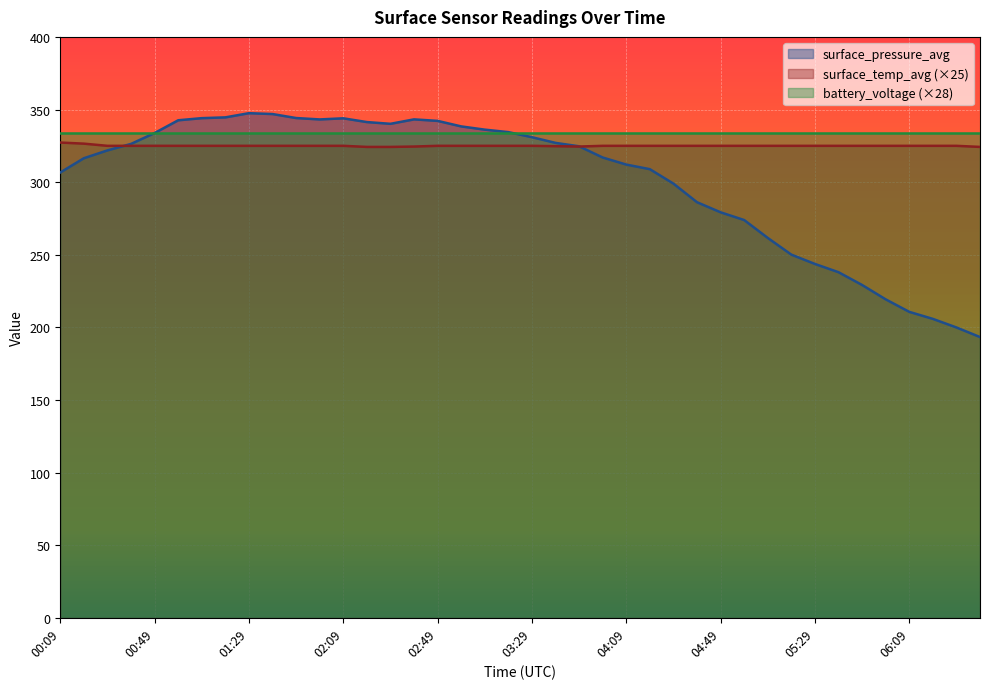

What is the label of the 13th point from the left?

02:09